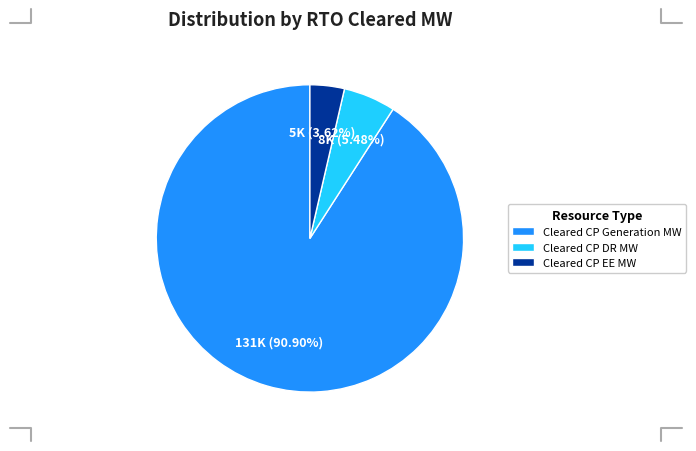

Which category has the smallest portion of the pie?

Cleared CP EE MW